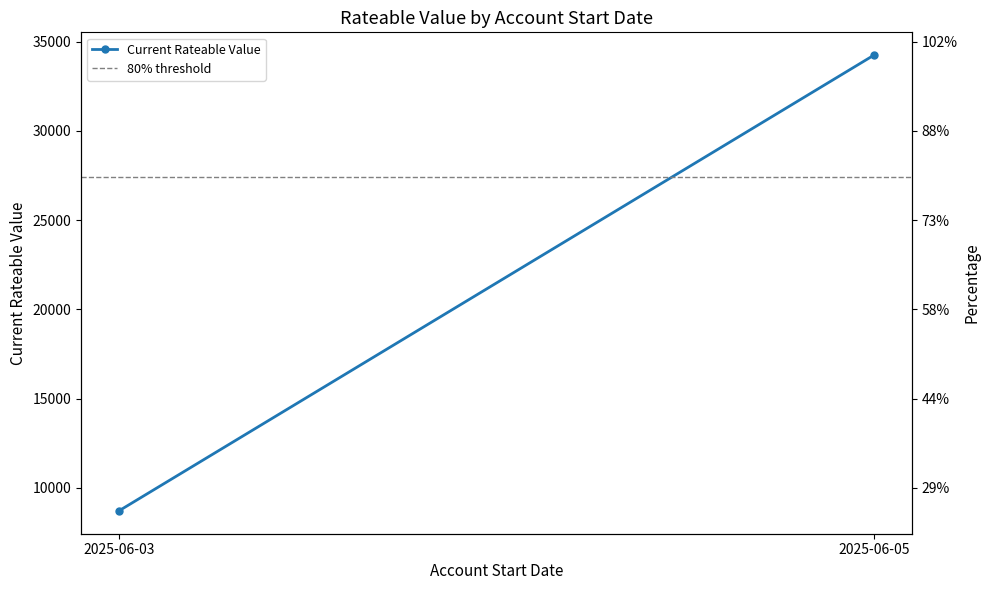

What are all the series names shown in the legend?

Current Rateable Value, 80% threshold